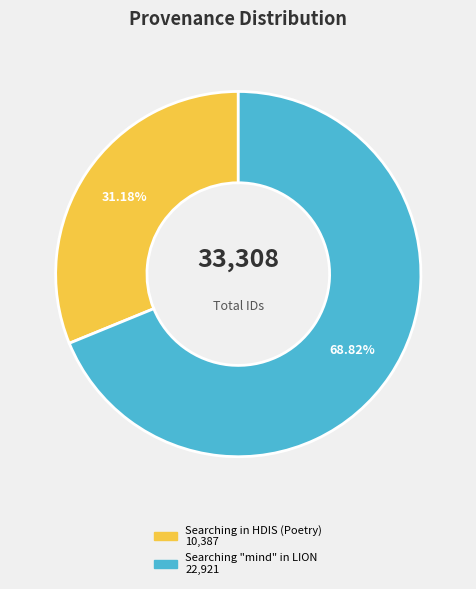

What is the majority slice?

Searching "mind" in LION